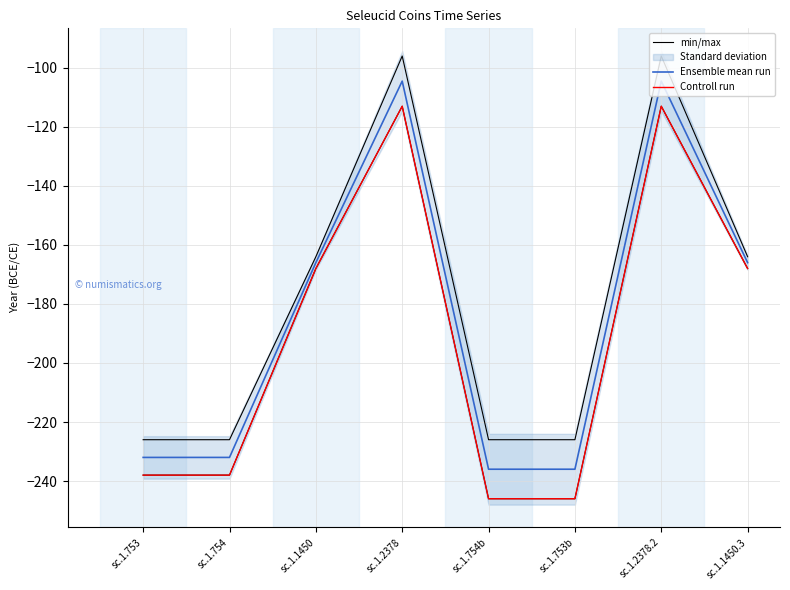

What is the sum of all Ensemble mean run values?

-1477.0